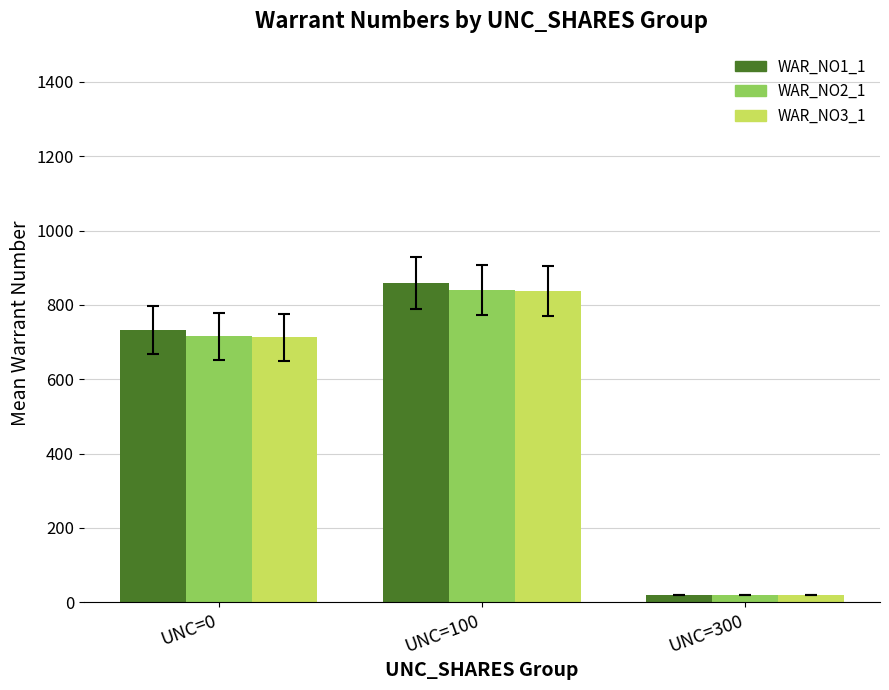

How many bars are there in total?

9